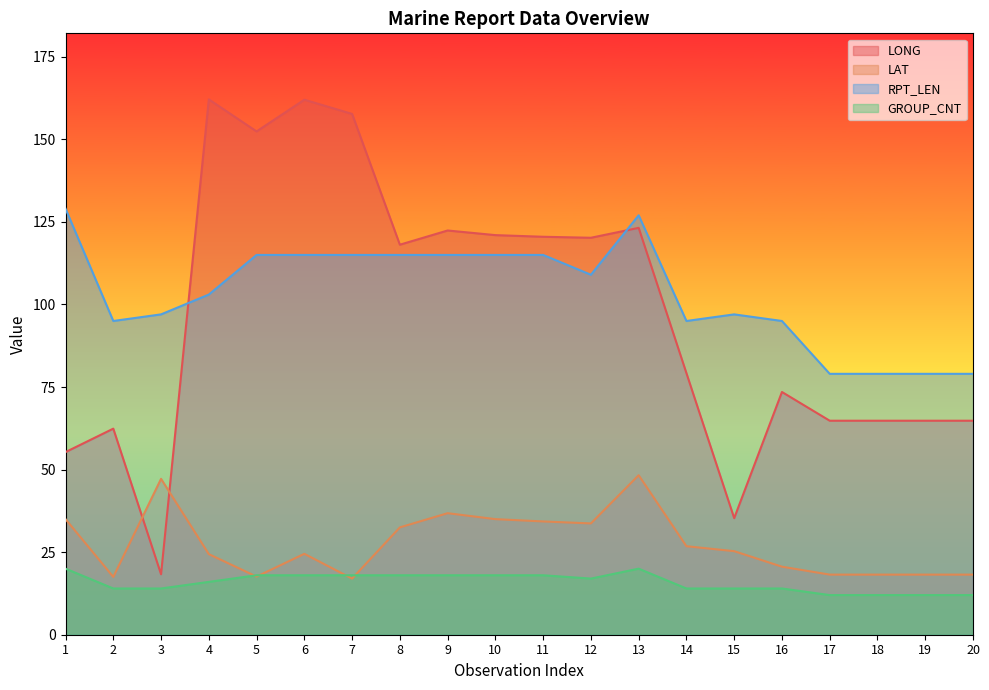

Is the value of GROUP_CNT at 15 greater than the value of LAT at 13?

No